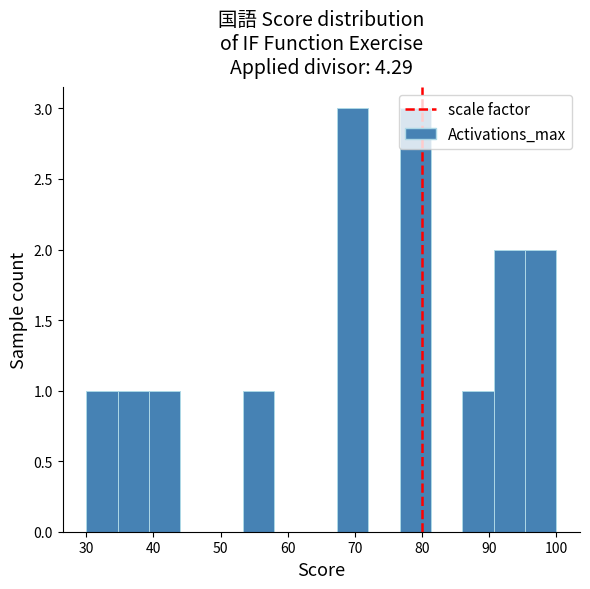

What is the height of the bar covering 95 to 100 on the x-axis? Neither the bar edges nor the heights are printed on the chart, so give them approximately, as read against the axes.

2